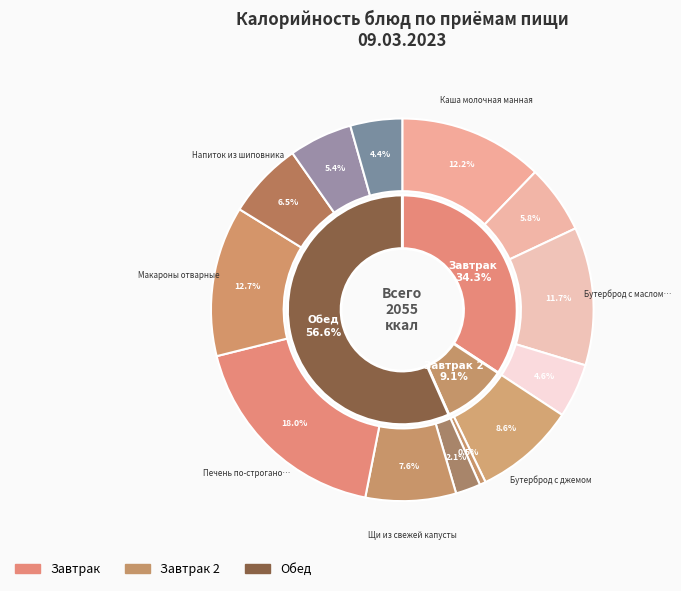

What is the total percentage of Бутерброд с маслом, сыром and Бутерброд с джемом?

20.3%